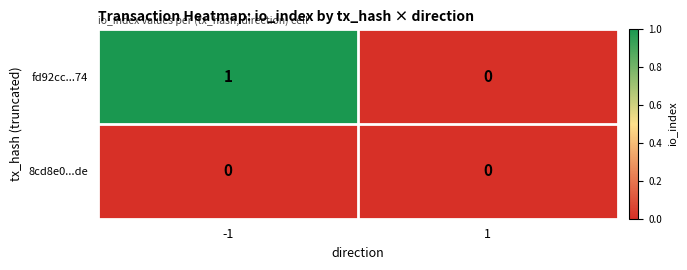

List the labels in order of fd92cc...74 value, largest first.

-1, 1